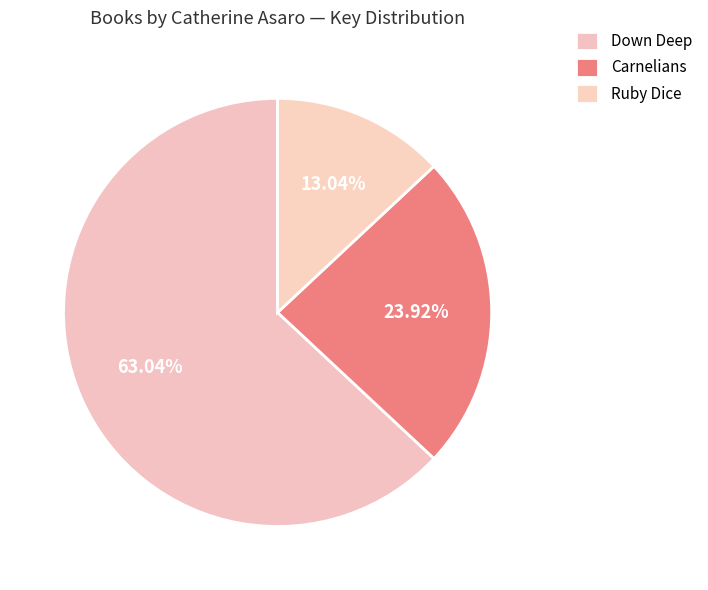

Which slice represents more than half of the pie?

Down Deep